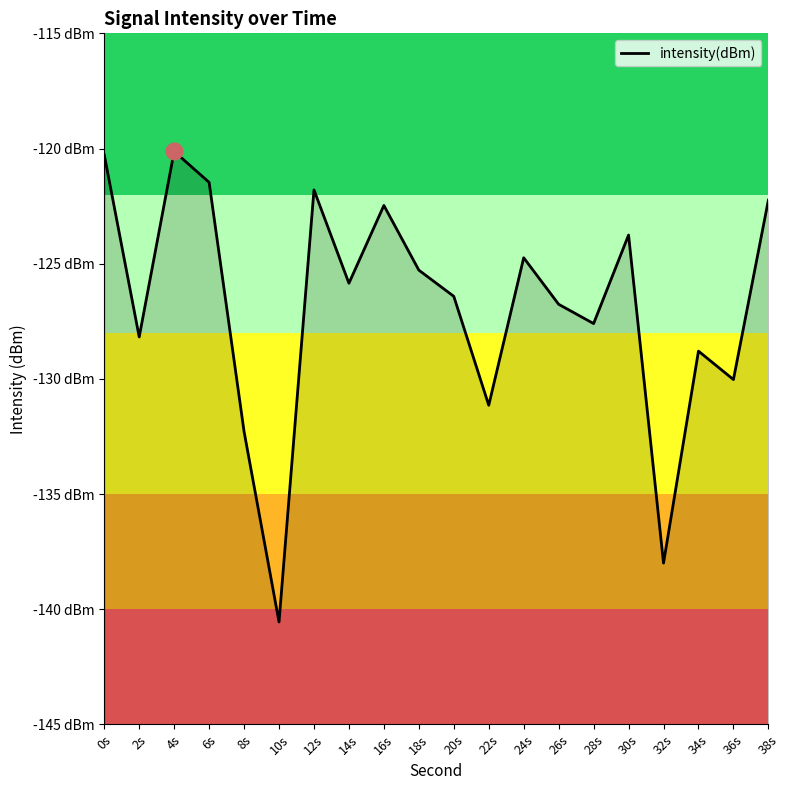

Which label corresponds to the smallest value in the chart?

10s